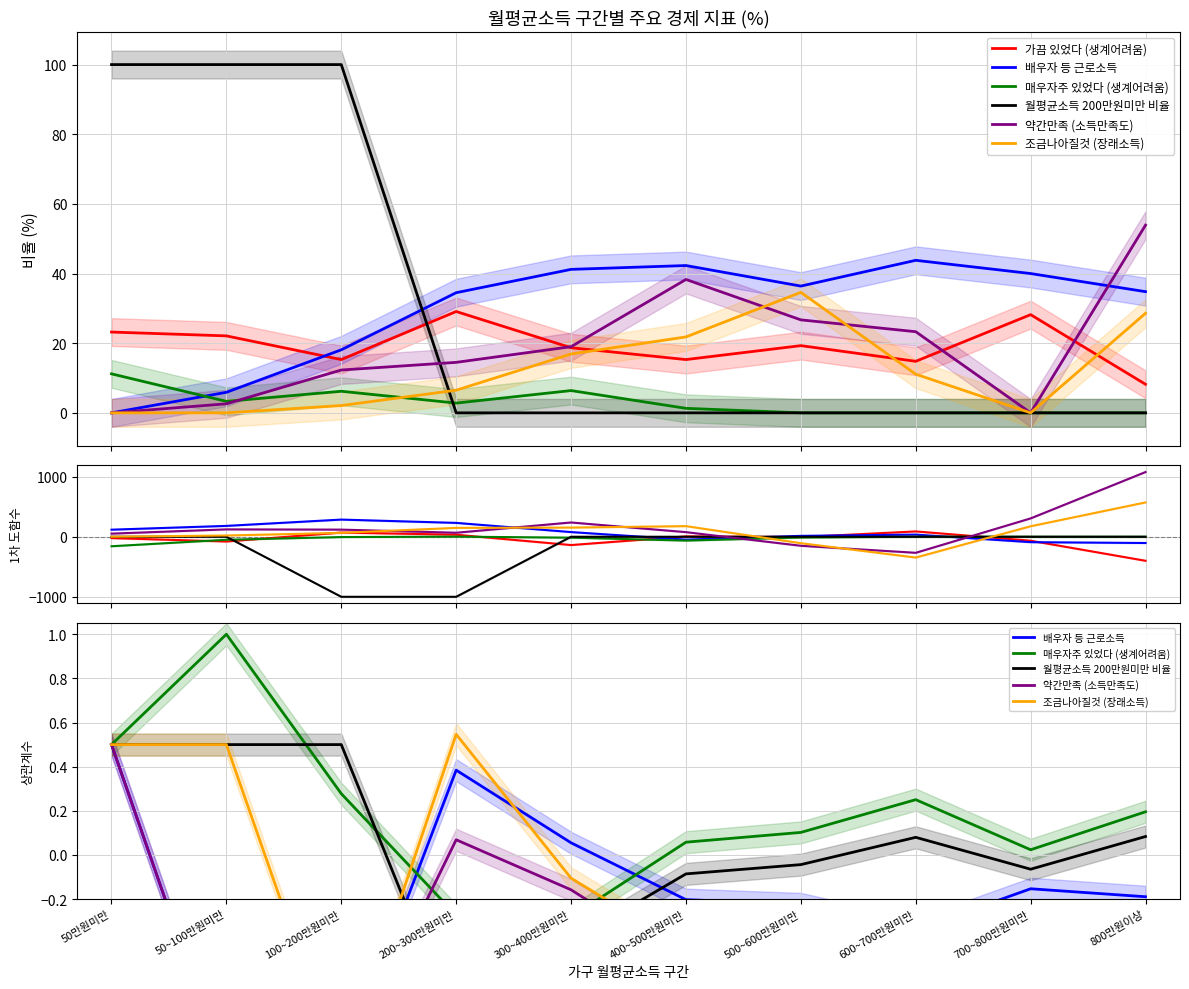

What is the label of the 9th point from the left?

700~800만원미만